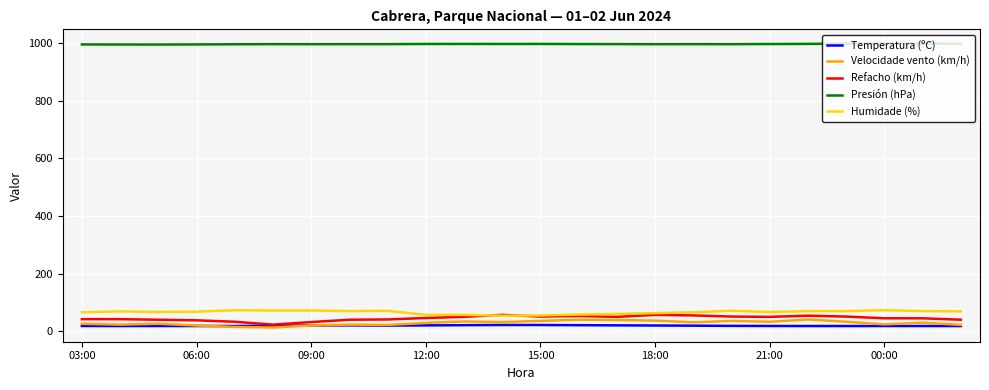

What is the maximum value shown in the chart?

998.1